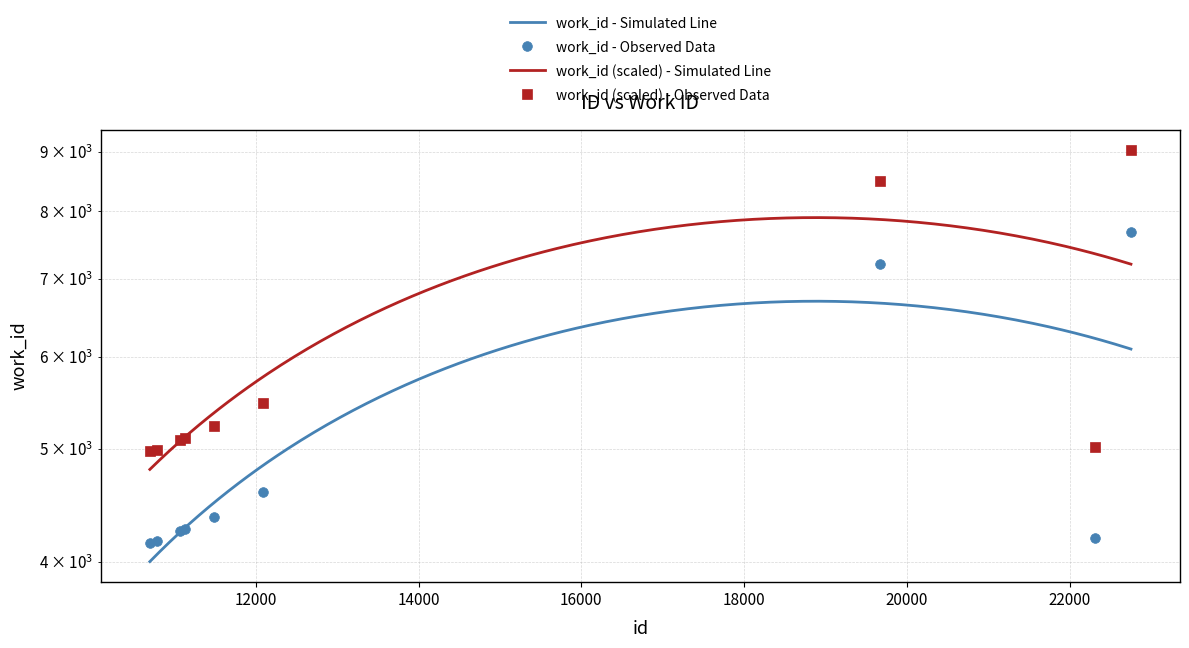

How many data points are above 4269?

4